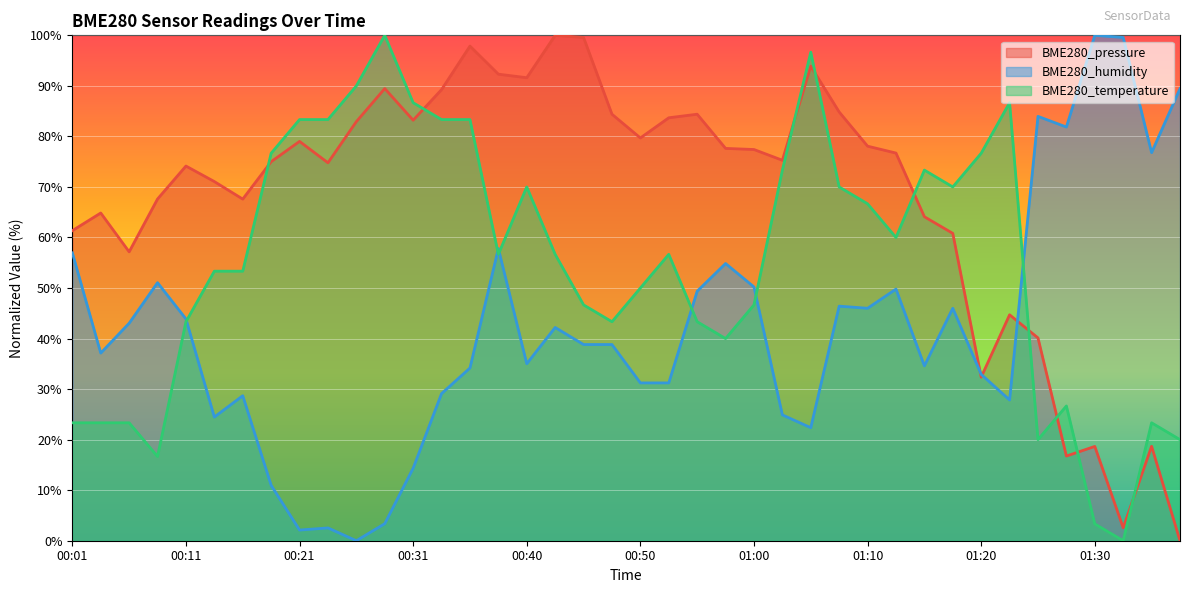

Rank the categories by BME280_humidity value from lowest to highest.

00:26, 00:21, 00:23, 00:28, 00:18, 00:31, 01:05, 00:13, 01:03, 01:23, 00:16, 00:33, 00:50, 00:53, 01:20, 00:36, 01:15, 00:40, 00:03, 00:45, 00:48, 00:43, 00:06, 00:11, 01:10, 01:18, 01:08, 00:55, 01:13, 01:00, 00:08, 00:58, 00:01, 00:38, 01:35, 01:28, 01:25, 01:38, 01:33, 01:30